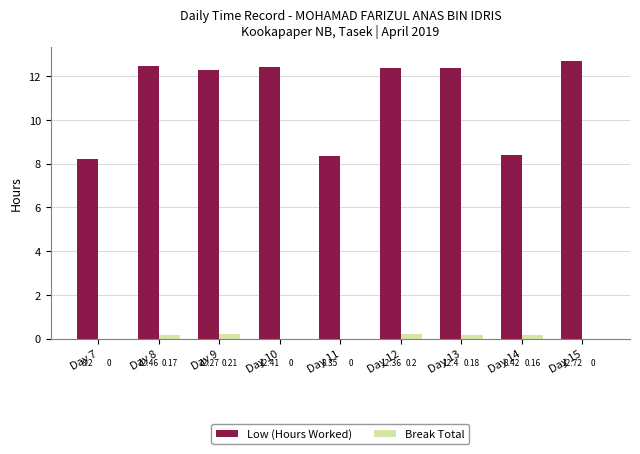

What is the total value across all series at Day 9?

12.5